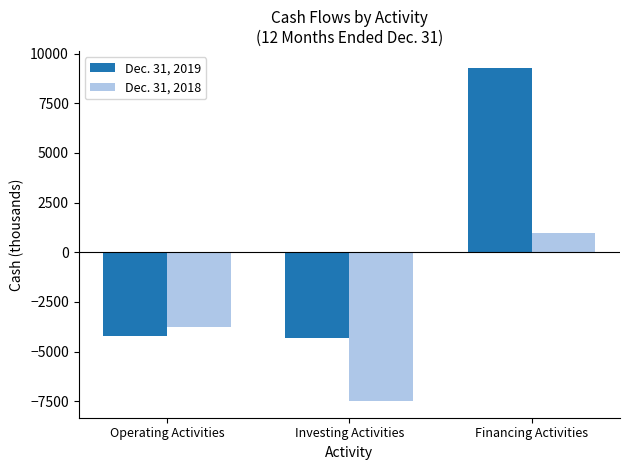

Are the bars grouped side by side (vs. stacked)?

Yes